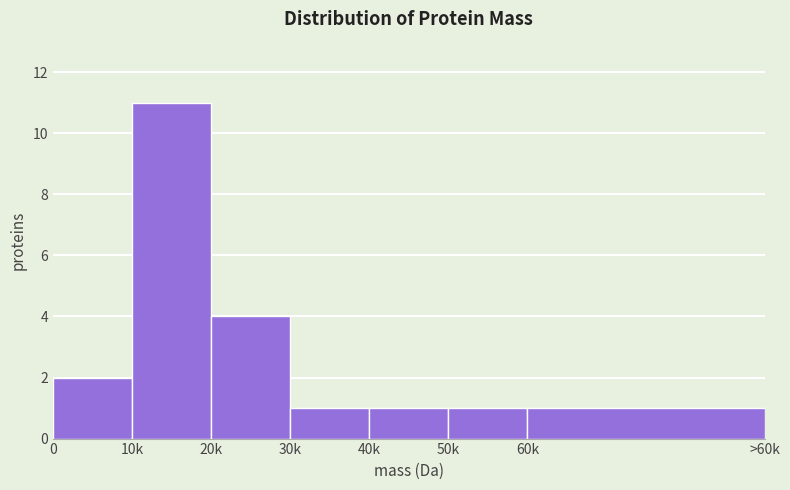

Reading right to left, transcribe all the data shown in this chart.

60k=1	50k=1	40k=1	30k=1	20k=4	10k=11	0=2